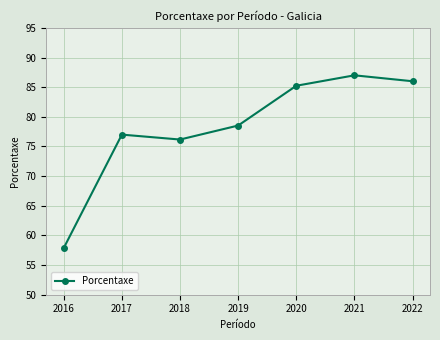

What is the sum of all values?

547.8